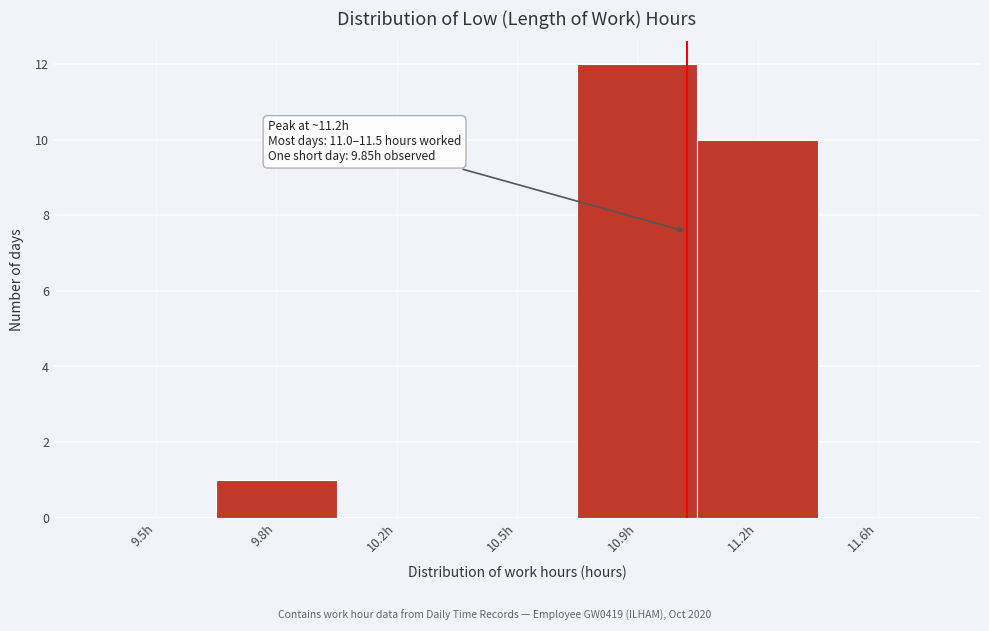

What is the sum of all values?

23